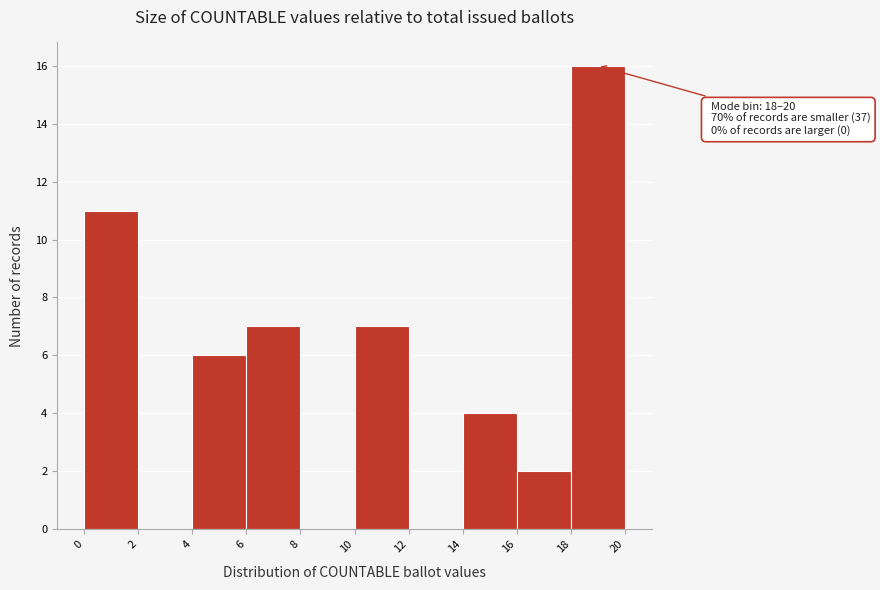

Which range on the x-axis has the tallest bar?

18 to 20